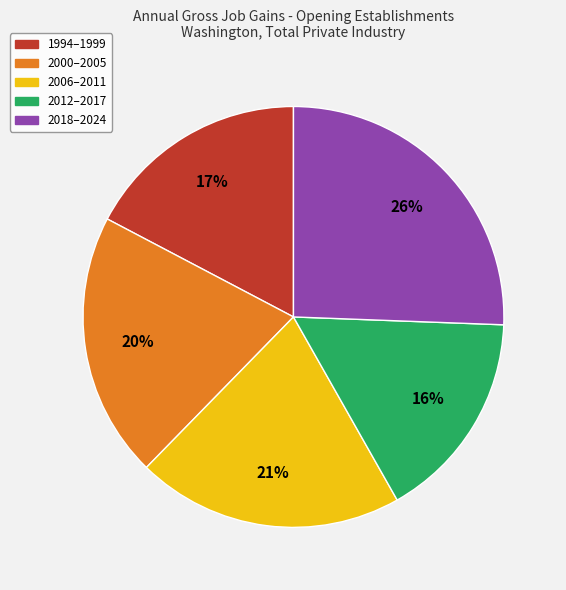

Does any single category account for the majority?

No